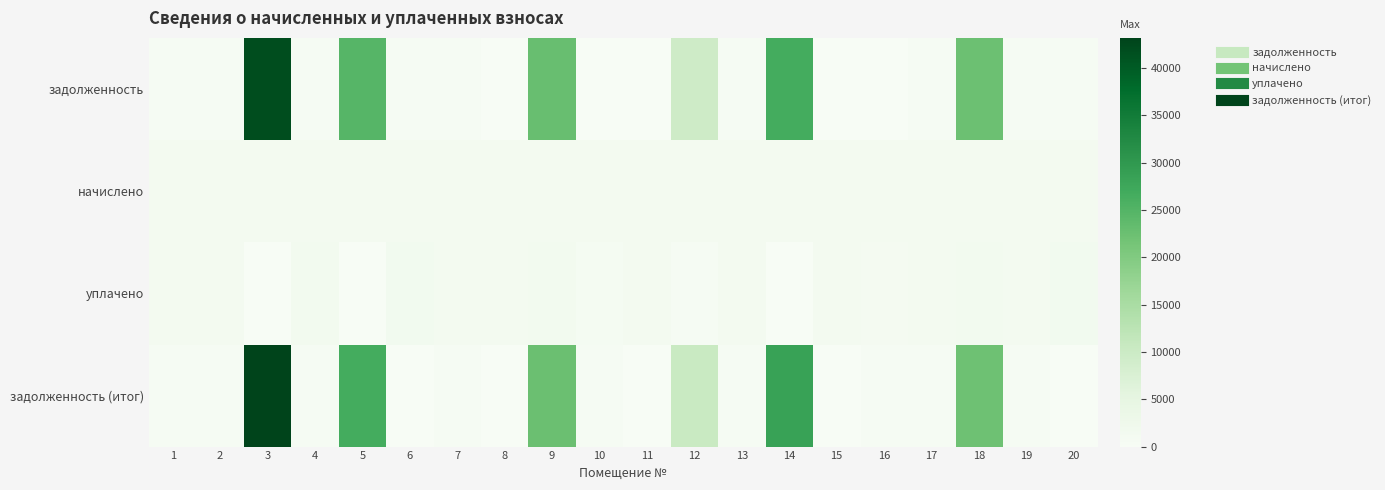

Reading left to right, transcribe all the data shown in this chart.

задолженность: 1=376.3	2=391.1	3=41914.4	4=649.7	5=24777.9	6=383.6	7=375.0	8=0.0	9=22767.8	10=0.0	11=0.0	12=9590.8	13=387.6	14=26551.0	15=0.0	16=0.0	17=373.0	18=22314.4	19=371.6	20=382.9
начислено: 1=1244.1	2=1292.6	3=1250.7	4=1264.0	5=1257.3	6=1268.3	7=1239.7	8=1259.5	9=1237.5	10=1257.3	11=1281.6	12=1292.6	13=1281.6	14=1259.5	15=1261.7	16=1266.2	17=1233.1	18=1283.8	19=1228.7	20=1266.2
уплачено: 1=1205.7	2=1252.7	3=0.0	4=1492.4	5=0.0	6=1652.0	7=1201.4	8=1259.5	9=1500.0	10=838.2	11=1320.6	12=500.0	13=1242.0	14=0.0	15=1262.2	16=844.1	17=1195.0	18=1400.0	19=1190.8	20=1649.1
задолженность (итог): 1=414.7	2=430.9	3=43165.1	4=414.6	5=26600.1	6=0.0	7=413.2	8=0.0	9=22505.4	10=419.1	11=0.0	12=10383.4	13=427.2	14=28420.2	15=0.0	16=422.1	17=411.0	18=22198.1	19=409.6	20=0.0